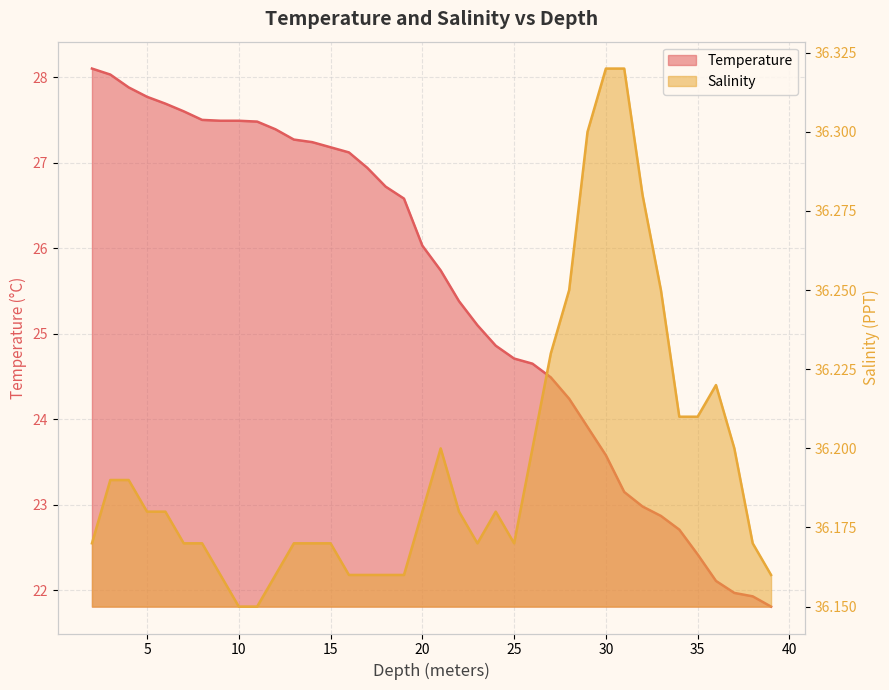

What are all the series names shown in the legend?

Temperature, Salinity